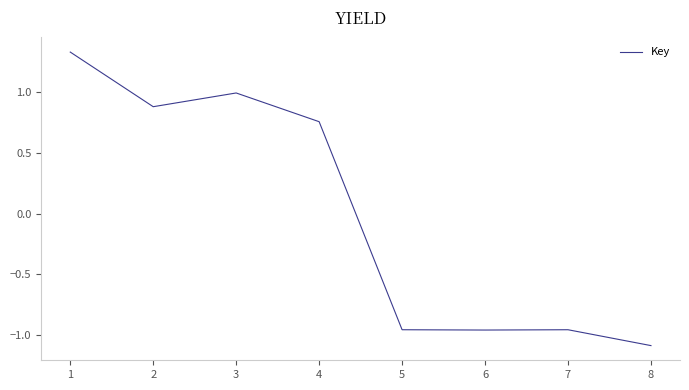

The chart shows a value of 1.0 at 3. True or false?

True